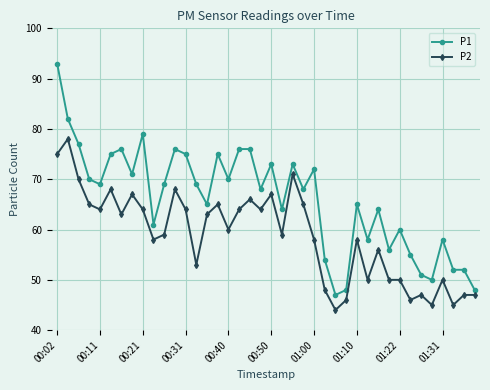

What is the value of the P1 point at the 33rd from the left?

60